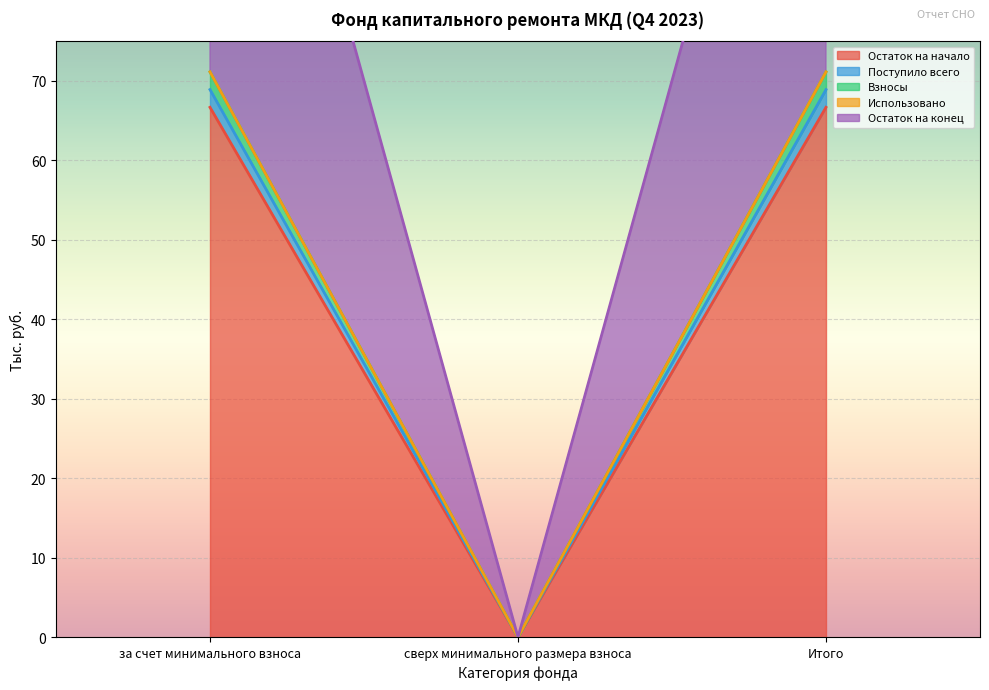

Which category has the lowest value across all series?

сверх минимального размера взноса